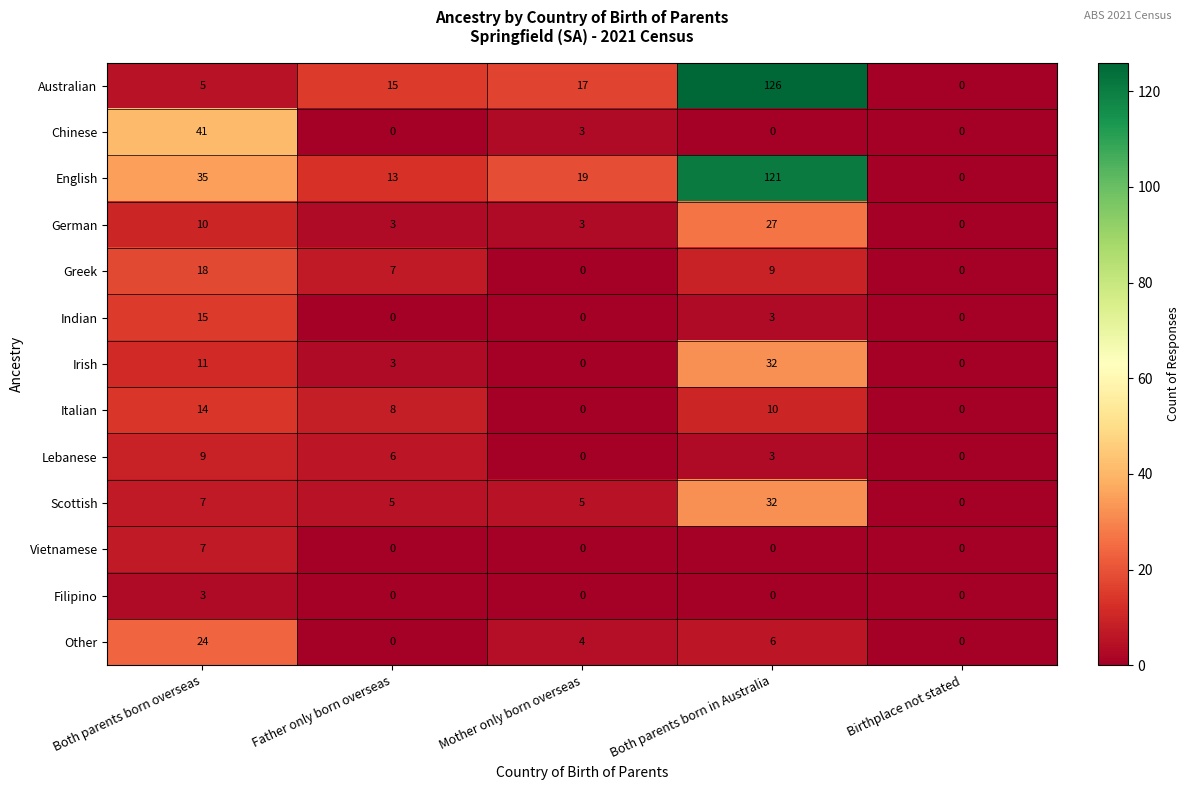

At which label does Scottish reach its peak?

Both parents born in Australia